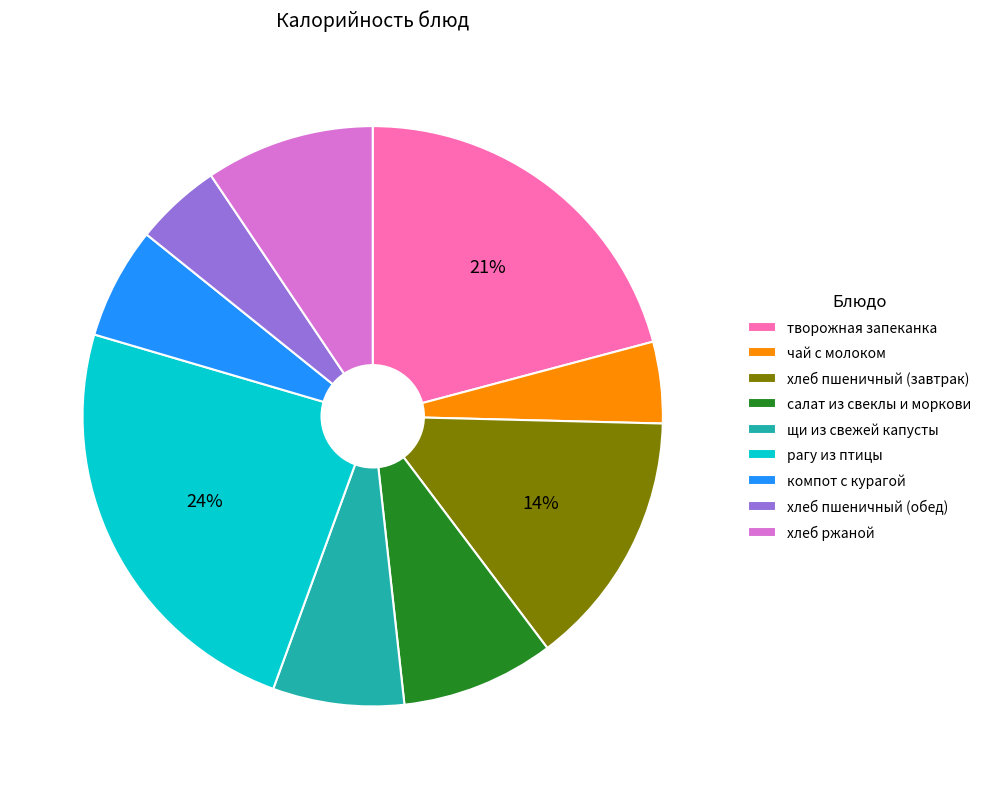

Which category has the biggest portion of the pie?

рагу из птицы